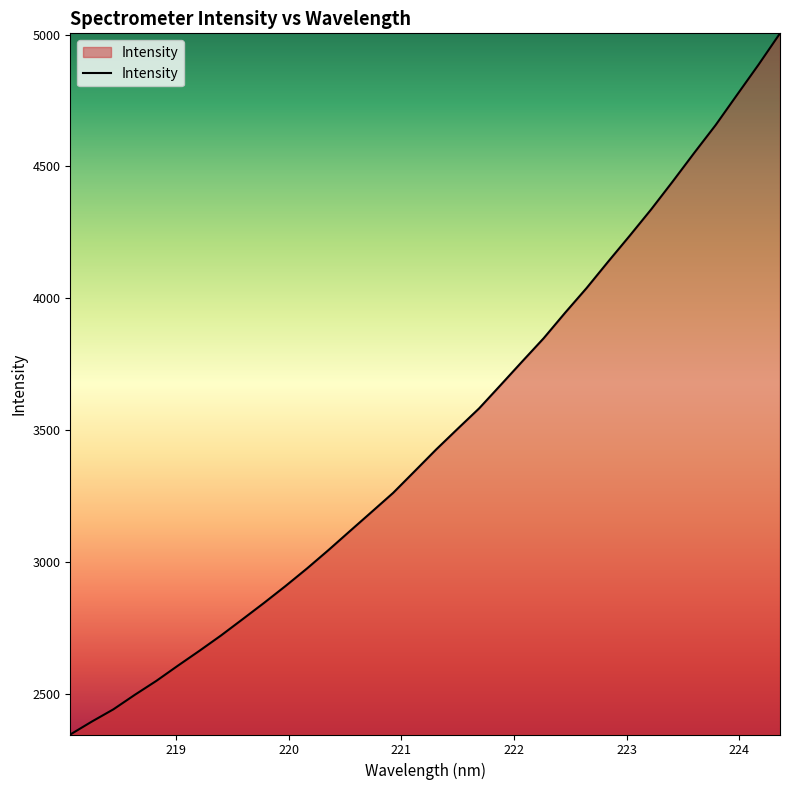

Does the chart display data point markers on the line(s)?

No